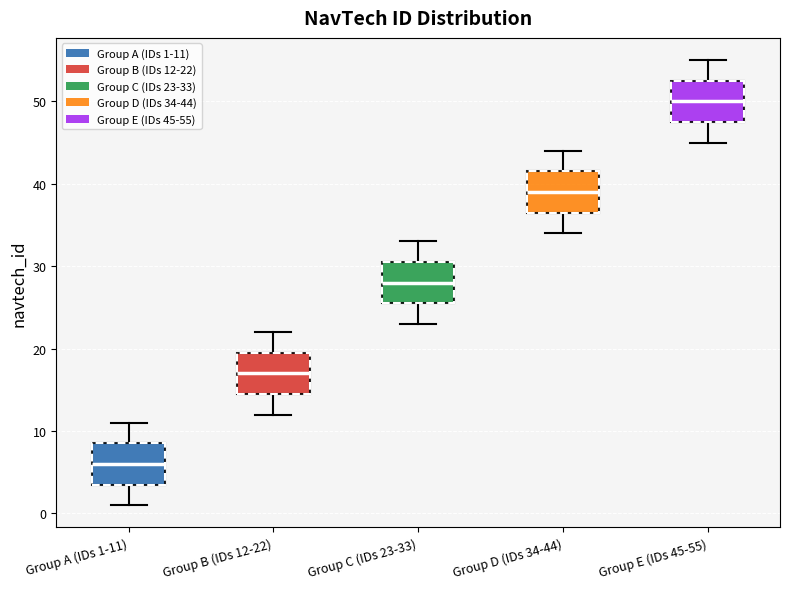

Where is the lower edge of the box for Group C (IDs 23-33) on the y-axis? The values are not printed on the chart, so give them approximately, as read against the axis.

26